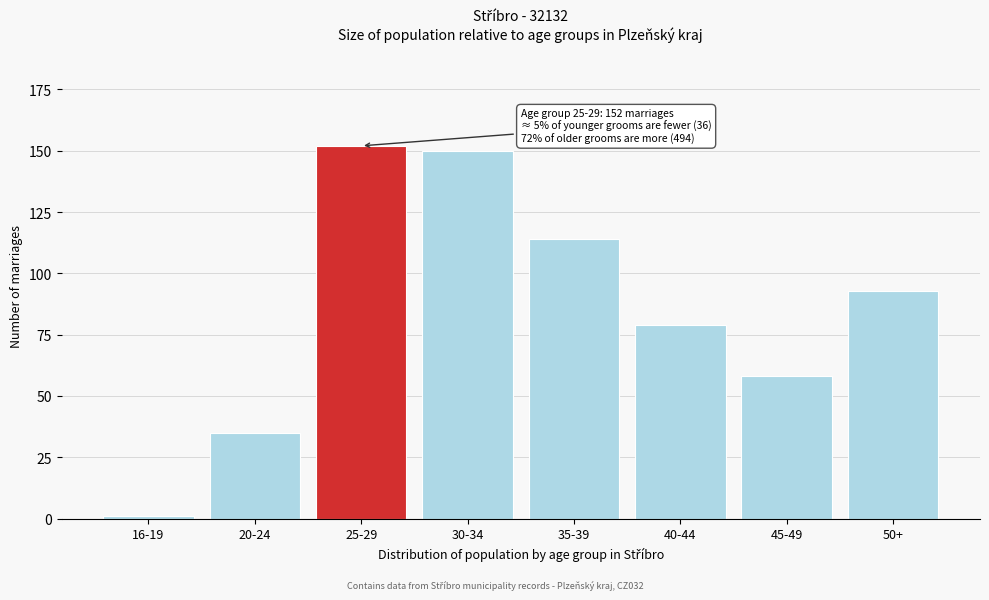

Reading left to right, transcribe all the data shown in this chart.

1	35	152	150	114	79	58	93